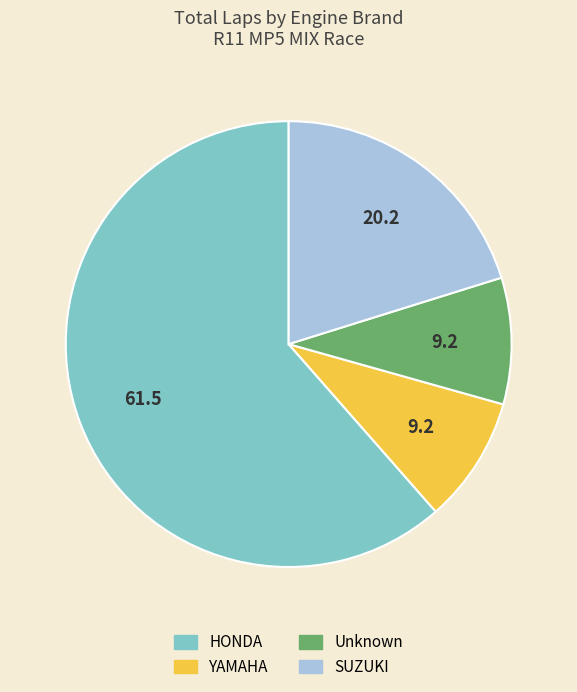

Is there any slice that represents more than half of the pie?

Yes